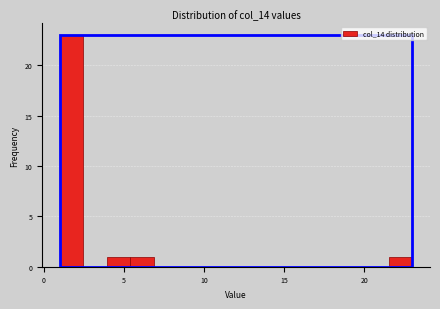

Read against the x-axis, roughly where is the centre of the tallest bar?

1.5